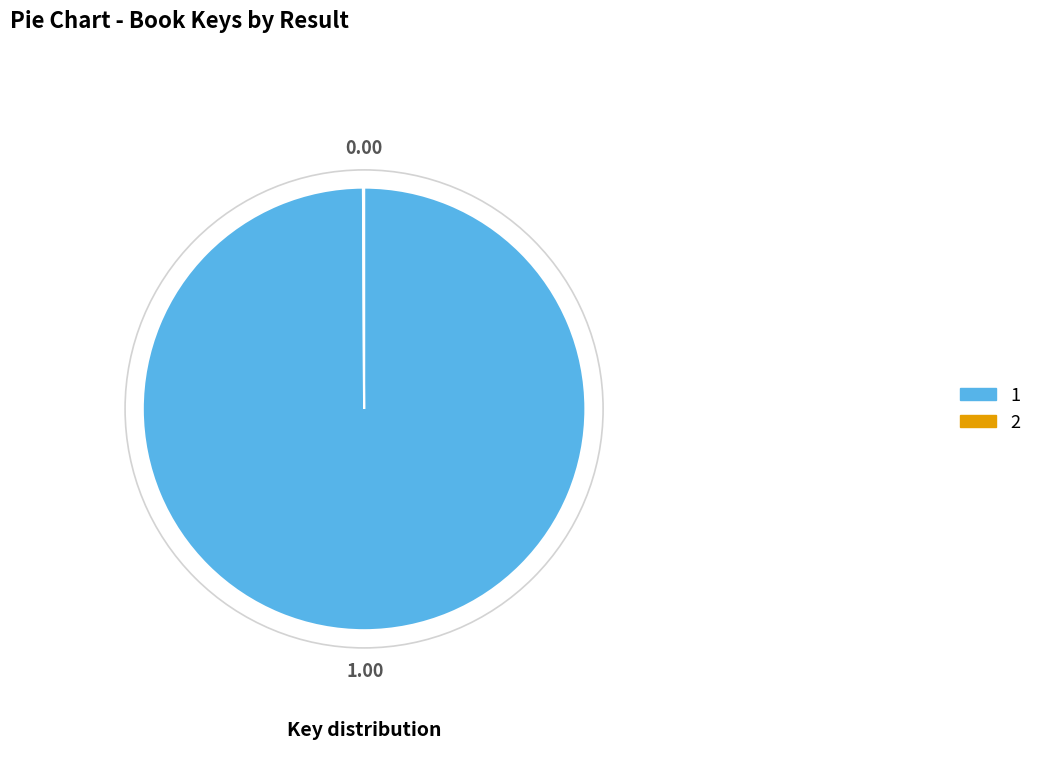

How many segments does this pie chart have?

2